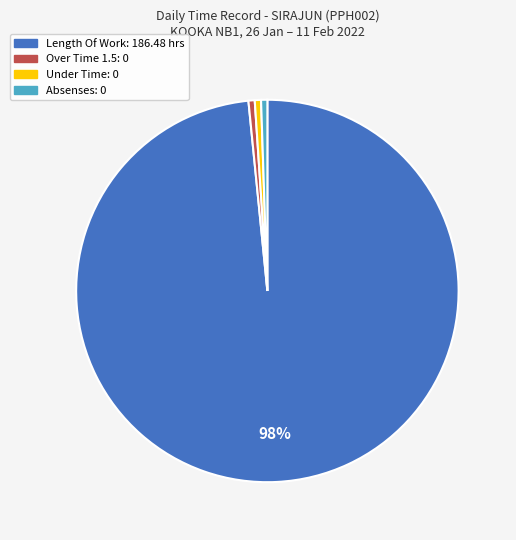

Is the sum of Under Time and Length Of Work greater than half?

Yes